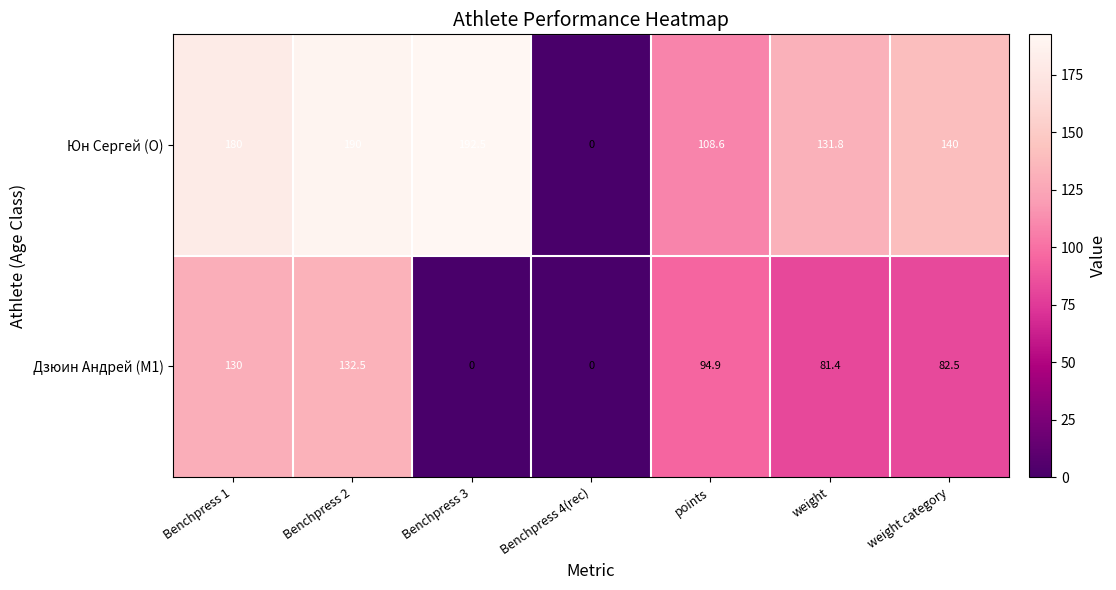

What is the sum of the Юн Сергей (O) values at weight category and Benchpress 3?

332.5